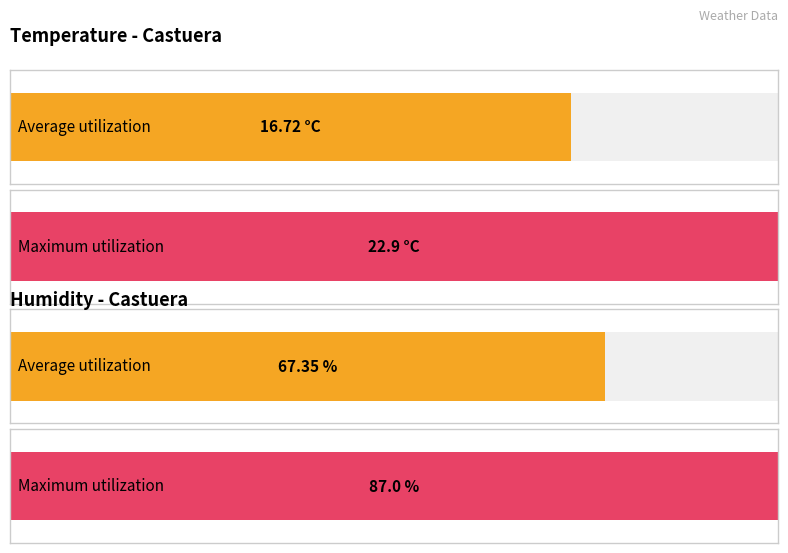

Is the value of Temperature (C) at 05:00 greater than the value of Humidity (%) at 02:00?

No